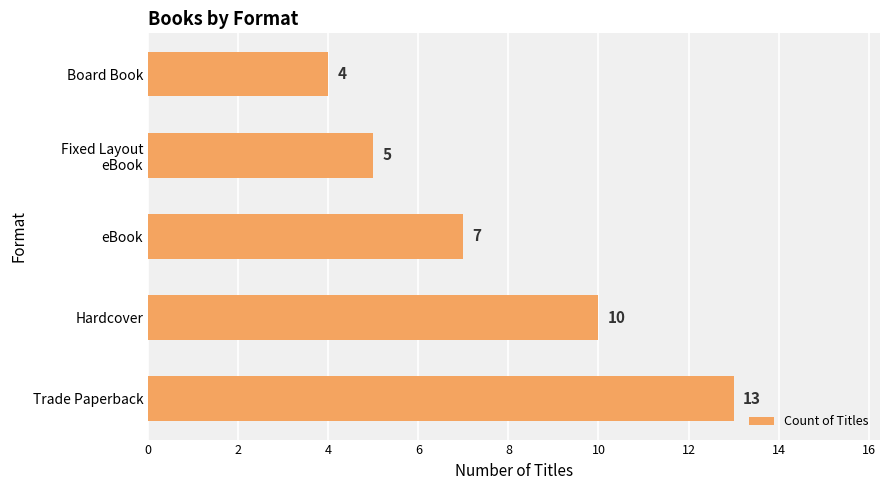

Count the values in the range 5 to 10.

3